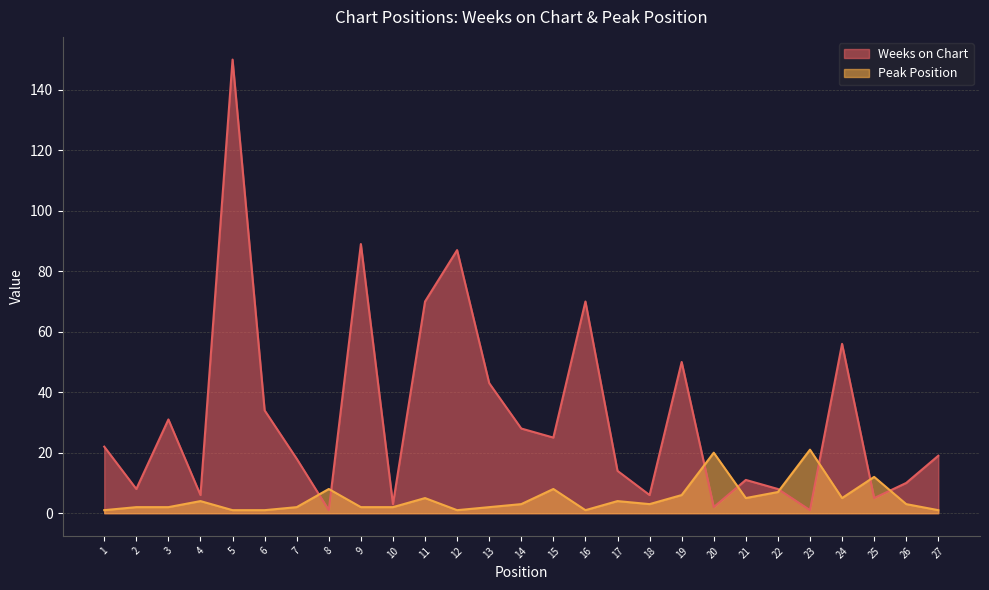

How many distinct data groups are displayed?

2